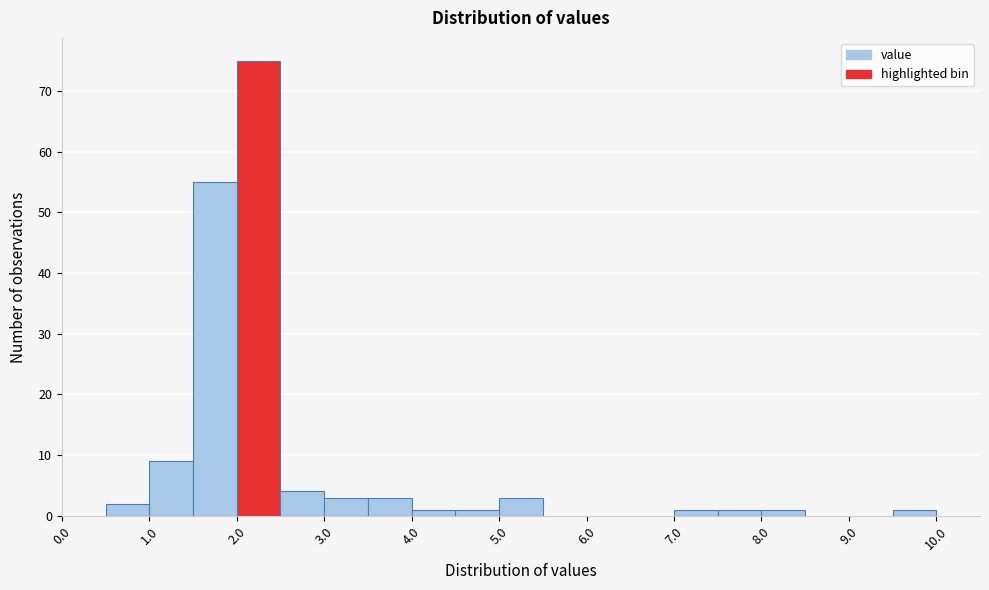

Reading left to right, list every bar in this chart as the range it spans on the x-axis followed by its height. The values are not printed on the chart, so give them approximately, as read against the axis.

0.0 to 0.5: 0
0.5 to 1.0: 2
1.0 to 1.5: 9
1.5 to 2.0: 55
2.0 to 2.5: 75
2.5 to 3.0: 4
3.0 to 3.5: 3
3.5 to 4.0: 3
4.0 to 4.5: 1
4.5 to 5.0: 1
5.0 to 5.5: 3
5.5 to 6.0: 0
6.0 to 6.5: 0
6.5 to 7.0: 0
7.0 to 7.5: 1
7.5 to 8.0: 1
8.0 to 8.5: 1
8.5 to 9.0: 0
9.0 to 9.5: 0
9.5 to 10.0: 1